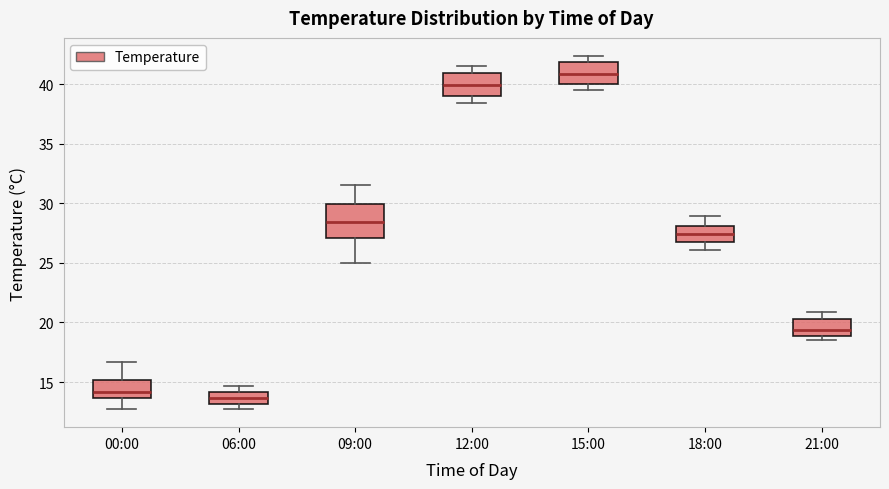

Reading left to right, transcribe this box plot: for each box, give where its median line is, the range the box spans, and where its two whiskers end, as read against the y-axis. The values are not printed on the chart, so give them approximately, as read against the axis.

00:00: median 14.0, box 13.5 to 15.0, whiskers 12.5 to 16.5
06:00: median 13.5, box 13.0 to 14.0, whiskers 12.5 to 14.5
09:00: median 28.5, box 27.0 to 30.0, whiskers 25.0 to 31.5
12:00: median 40.0, box 39.0 to 41.0, whiskers 38.5 to 41.5
15:00: median 41.0, box 40.0 to 42.0, whiskers 39.5 to 42.5
18:00: median 27.5, box 27.0 to 28.0, whiskers 26.0 to 29.0
21:00: median 19.5, box 19.0 to 20.5, whiskers 18.5 to 21.0